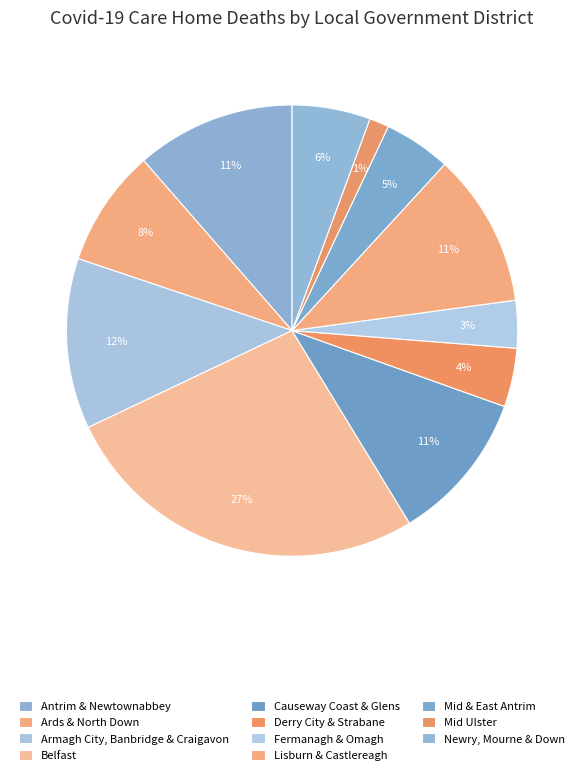

What is the change in value from Armagh City, Banbridge & Craigavon to Mid Ulster?

-54